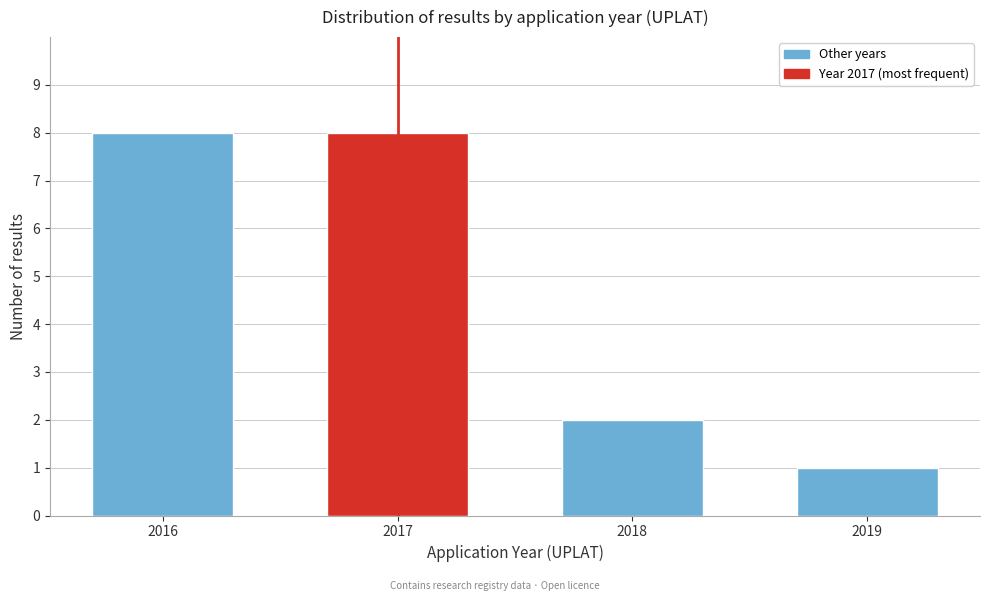

Reading right to left, transcribe all the data shown in this chart.

1	2	8	8